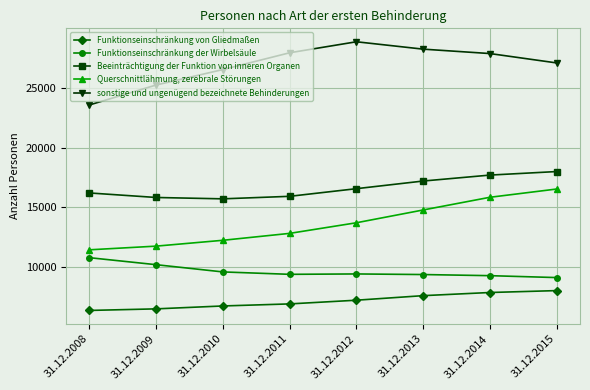

Between 31.12.2008 and 31.12.2011, which series saw the biggest shift?

sonstige und ungenügend bezeichnete Behinderungen